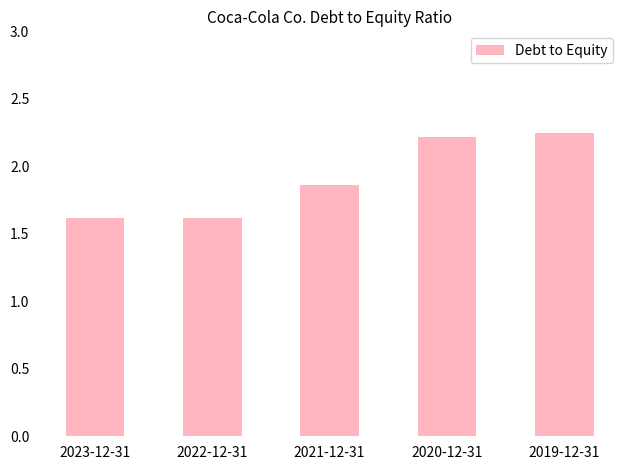

How many bars are there in total?

5